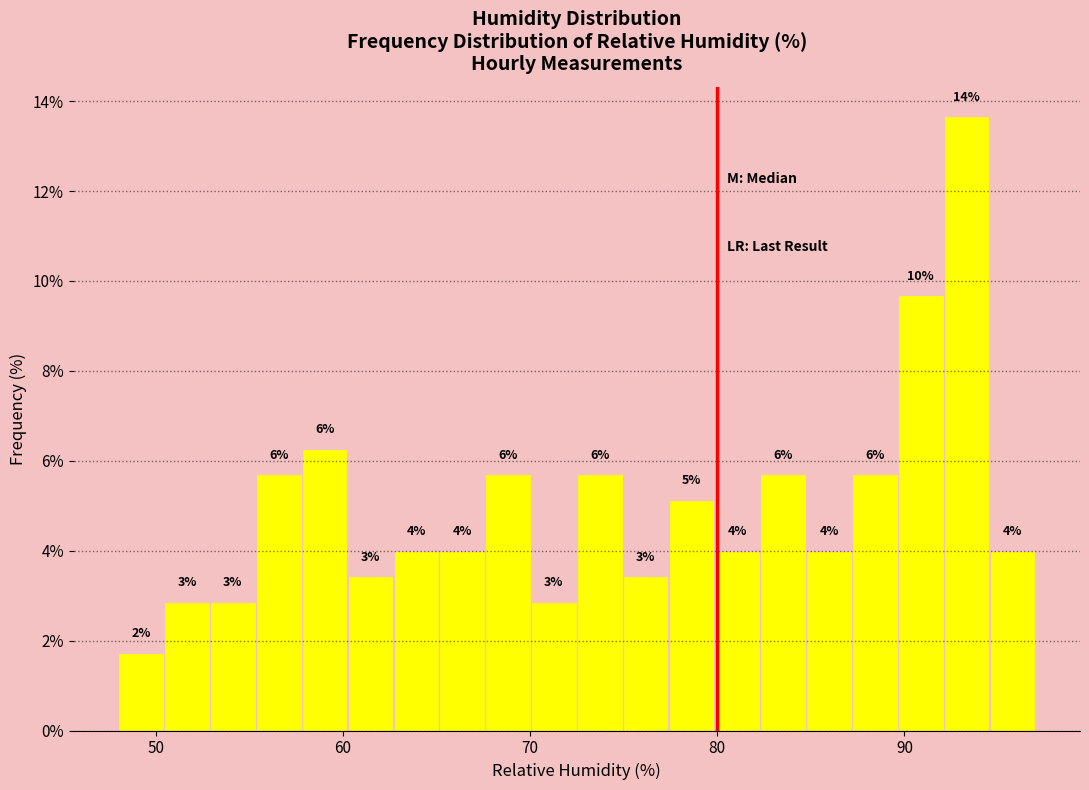

Around what value on the x-axis is the tallest bar? Give the approximate position of its centre, as read against the axis.

93